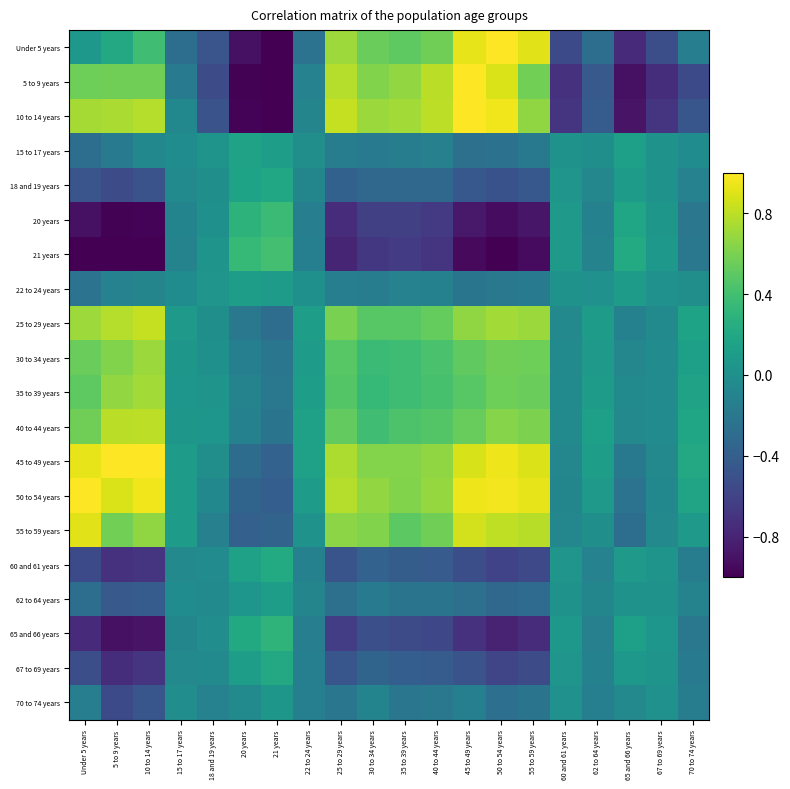

Reading left to right, extract all data points from this chart.

Under 5 years: Under 5 years=0.1	5 to 9 years=0.2	10 to 14 years=0.4	15 to 17 years=-0.3	18 and 19 years=-0.5	20 years=-0.9	21 years=-1.0	22 to 24 years=-0.2	25 to 29 years=0.7	30 to 34 years=0.5	35 to 39 years=0.5	40 to 44 years=0.6	45 to 49 years=0.9	50 to 54 years=1.0	55 to 59 years=0.9	60 and 61 years=-0.5	62 to 64 years=-0.3	65 and 66 years=-0.8	67 to 69 years=-0.5	70 to 74 years=-0.1
5 to 9 years: Under 5 years=0.6	5 to 9 years=0.6	10 to 14 years=0.6	15 to 17 years=-0.2	18 and 19 years=-0.5	20 years=-1.0	21 years=-1.0	22 to 24 years=-0.1	25 to 29 years=0.8	30 to 34 years=0.6	35 to 39 years=0.7	40 to 44 years=0.8	45 to 49 years=1.0	50 to 54 years=0.9	55 to 59 years=0.6	60 and 61 years=-0.7	62 to 64 years=-0.4	65 and 66 years=-0.9	67 to 69 years=-0.7	70 to 74 years=-0.5
10 to 14 years: Under 5 years=0.7	5 to 9 years=0.7	10 to 14 years=0.8	15 to 17 years=-0.1	18 and 19 years=-0.5	20 years=-1.0	21 years=-1.0	22 to 24 years=-0.1	25 to 29 years=0.8	30 to 34 years=0.7	35 to 39 years=0.7	40 to 44 years=0.8	45 to 49 years=1.0	50 to 54 years=1.0	55 to 59 years=0.7	60 and 61 years=-0.7	62 to 64 years=-0.4	65 and 66 years=-0.9	67 to 69 years=-0.7	70 to 74 years=-0.5
15 to 17 years: Under 5 years=-0.3	5 to 9 years=-0.2	10 to 14 years=-0.1	15 to 17 years=-0.0	18 and 19 years=0.0	20 years=0.2	21 years=0.1	22 to 24 years=-0.0	25 to 29 years=-0.2	30 to 34 years=-0.2	35 to 39 years=-0.2	40 to 44 years=-0.1	45 to 49 years=-0.3	50 to 54 years=-0.2	55 to 59 years=-0.2	60 and 61 years=0.0	62 to 64 years=-0.0	65 and 66 years=0.1	67 to 69 years=0.0	70 to 74 years=-0.0
18 and 19 years: Under 5 years=-0.5	5 to 9 years=-0.5	10 to 14 years=-0.5	15 to 17 years=-0.1	18 and 19 years=-0.0	20 years=0.2	21 years=0.2	22 to 24 years=-0.1	25 to 29 years=-0.4	30 to 34 years=-0.3	35 to 39 years=-0.3	40 to 44 years=-0.3	45 to 49 years=-0.5	50 to 54 years=-0.5	55 to 59 years=-0.4	60 and 61 years=0.0	62 to 64 years=-0.1	65 and 66 years=0.1	67 to 69 years=0.0	70 to 74 years=-0.1
20 years: Under 5 years=-0.9	5 to 9 years=-1.0	10 to 14 years=-1.0	15 to 17 years=-0.1	18 and 19 years=0.0	20 years=0.3	21 years=0.4	22 to 24 years=-0.1	25 to 29 years=-0.7	30 to 34 years=-0.6	35 to 39 years=-0.6	40 to 44 years=-0.7	45 to 49 years=-0.9	50 to 54 years=-0.9	55 to 59 years=-0.9	60 and 61 years=0.1	62 to 64 years=-0.1	65 and 66 years=0.2	67 to 69 years=0.1	70 to 74 years=-0.2
21 years: Under 5 years=-1.0	5 to 9 years=-1.0	10 to 14 years=-1.0	15 to 17 years=-0.1	18 and 19 years=0.0	20 years=0.3	21 years=0.4	22 to 24 years=-0.1	25 to 29 years=-0.8	30 to 34 years=-0.7	35 to 39 years=-0.7	40 to 44 years=-0.7	45 to 49 years=-0.9	50 to 54 years=-1.0	55 to 59 years=-0.9	60 and 61 years=0.1	62 to 64 years=-0.1	65 and 66 years=0.2	67 to 69 years=0.1	70 to 74 years=-0.2
22 to 24 years: Under 5 years=-0.2	5 to 9 years=-0.1	10 to 14 years=-0.1	15 to 17 years=-0.0	18 and 19 years=0.0	20 years=0.1	21 years=0.1	22 to 24 years=0.0	25 to 29 years=-0.1	30 to 34 years=-0.2	35 to 39 years=-0.1	40 to 44 years=-0.1	45 to 49 years=-0.2	50 to 54 years=-0.2	55 to 59 years=-0.2	60 and 61 years=0.0	62 to 64 years=0.0	65 and 66 years=0.1	67 to 69 years=0.0	70 to 74 years=-0.0
25 to 29 years: Under 5 years=0.7	5 to 9 years=0.8	10 to 14 years=0.8	15 to 17 years=0.1	18 and 19 years=-0.0	20 years=-0.2	21 years=-0.3	22 to 24 years=0.1	25 to 29 years=0.6	30 to 34 years=0.5	35 to 39 years=0.5	40 to 44 years=0.5	45 to 49 years=0.7	50 to 54 years=0.7	55 to 59 years=0.7	60 and 61 years=-0.1	62 to 64 years=0.1	65 and 66 years=-0.1	67 to 69 years=-0.0	70 to 74 years=0.2
30 to 34 years: Under 5 years=0.5	5 to 9 years=0.6	10 to 14 years=0.7	15 to 17 years=0.1	18 and 19 years=0.0	20 years=-0.1	21 years=-0.2	22 to 24 years=0.1	25 to 29 years=0.5	30 to 34 years=0.4	35 to 39 years=0.4	40 to 44 years=0.4	45 to 49 years=0.5	50 to 54 years=0.6	55 to 59 years=0.6	60 and 61 years=-0.0	62 to 64 years=0.1	65 and 66 years=-0.1	67 to 69 years=-0.0	70 to 74 years=0.1
35 to 39 years: Under 5 years=0.5	5 to 9 years=0.7	10 to 14 years=0.7	15 to 17 years=0.1	18 and 19 years=0.0	20 years=-0.1	21 years=-0.2	22 to 24 years=0.1	25 to 29 years=0.5	30 to 34 years=0.3	35 to 39 years=0.4	40 to 44 years=0.4	45 to 49 years=0.5	50 to 54 years=0.6	55 to 59 years=0.5	60 and 61 years=-0.0	62 to 64 years=0.1	65 and 66 years=-0.0	67 to 69 years=-0.0	70 to 74 years=0.2
40 to 44 years: Under 5 years=0.6	5 to 9 years=0.8	10 to 14 years=0.8	15 to 17 years=0.1	18 and 19 years=0.0	20 years=-0.1	21 years=-0.2	22 to 24 years=0.1	25 to 29 years=0.5	30 to 34 years=0.4	35 to 39 years=0.4	40 to 44 years=0.5	45 to 49 years=0.5	50 to 54 years=0.6	55 to 59 years=0.6	60 and 61 years=-0.0	62 to 64 years=0.1	65 and 66 years=-0.1	67 to 69 years=-0.0	70 to 74 years=0.2
45 to 49 years: Under 5 years=0.9	5 to 9 years=1.0	10 to 14 years=1.0	15 to 17 years=0.1	18 and 19 years=-0.0	20 years=-0.3	21 years=-0.4	22 to 24 years=0.1	25 to 29 years=0.8	30 to 34 years=0.6	35 to 39 years=0.6	40 to 44 years=0.7	45 to 49 years=0.9	50 to 54 years=0.9	55 to 59 years=0.9	60 and 61 years=-0.1	62 to 64 years=0.1	65 and 66 years=-0.2	67 to 69 years=-0.1	70 to 74 years=0.2
50 to 54 years: Under 5 years=1.0	5 to 9 years=0.9	10 to 14 years=1.0	15 to 17 years=0.1	18 and 19 years=-0.1	20 years=-0.4	21 years=-0.4	22 to 24 years=0.1	25 to 29 years=0.8	30 to 34 years=0.7	35 to 39 years=0.6	40 to 44 years=0.7	45 to 49 years=0.9	50 to 54 years=1.0	55 to 59 years=0.9	60 and 61 years=-0.1	62 to 64 years=0.1	65 and 66 years=-0.2	67 to 69 years=-0.1	70 to 74 years=0.2
55 to 59 years: Under 5 years=0.9	5 to 9 years=0.6	10 to 14 years=0.7	15 to 17 years=0.1	18 and 19 years=-0.1	20 years=-0.4	21 years=-0.4	22 to 24 years=0.0	25 to 29 years=0.7	30 to 34 years=0.6	35 to 39 years=0.5	40 to 44 years=0.6	45 to 49 years=0.9	50 to 54 years=0.8	55 to 59 years=0.8	60 and 61 years=-0.1	62 to 64 years=-0.0	65 and 66 years=-0.3	67 to 69 years=-0.1	70 to 74 years=0.1
60 and 61 years: Under 5 years=-0.5	5 to 9 years=-0.7	10 to 14 years=-0.7	15 to 17 years=-0.1	18 and 19 years=-0.0	20 years=0.1	21 years=0.2	22 to 24 years=-0.1	25 to 29 years=-0.5	30 to 34 years=-0.4	35 to 39 years=-0.4	40 to 44 years=-0.4	45 to 49 years=-0.5	50 to 54 years=-0.6	55 to 59 years=-0.6	60 and 61 years=0.0	62 to 64 years=-0.1	65 and 66 years=0.1	67 to 69 years=0.0	70 to 74 years=-0.2
62 to 64 years: Under 5 years=-0.3	5 to 9 years=-0.4	10 to 14 years=-0.4	15 to 17 years=-0.0	18 and 19 years=-0.0	20 years=0.0	21 years=0.1	22 to 24 years=-0.1	25 to 29 years=-0.3	30 to 34 years=-0.2	35 to 39 years=-0.2	40 to 44 years=-0.2	45 to 49 years=-0.3	50 to 54 years=-0.3	55 to 59 years=-0.3	60 and 61 years=0.0	62 to 64 years=-0.1	65 and 66 years=0.0	67 to 69 years=0.0	70 to 74 years=-0.1
65 and 66 years: Under 5 years=-0.8	5 to 9 years=-0.9	10 to 14 years=-0.9	15 to 17 years=-0.1	18 and 19 years=-0.0	20 years=0.2	21 years=0.3	22 to 24 years=-0.1	25 to 29 years=-0.6	30 to 34 years=-0.5	35 to 39 years=-0.5	40 to 44 years=-0.6	45 to 49 years=-0.7	50 to 54 years=-0.8	55 to 59 years=-0.7	60 and 61 years=0.1	62 to 64 years=-0.1	65 and 66 years=0.1	67 to 69 years=0.0	70 to 74 years=-0.2
67 to 69 years: Under 5 years=-0.5	5 to 9 years=-0.7	10 to 14 years=-0.7	15 to 17 years=-0.1	18 and 19 years=-0.0	20 years=0.1	21 years=0.2	22 to 24 years=-0.1	25 to 29 years=-0.5	30 to 34 years=-0.4	35 to 39 years=-0.4	40 to 44 years=-0.4	45 to 49 years=-0.5	50 to 54 years=-0.6	55 to 59 years=-0.5	60 and 61 years=0.0	62 to 64 years=-0.1	65 and 66 years=0.1	67 to 69 years=0.0	70 to 74 years=-0.2
70 to 74 years: Under 5 years=-0.1	5 to 9 years=-0.5	10 to 14 years=-0.5	15 to 17 years=-0.0	18 and 19 years=-0.1	20 years=-0.0	21 years=0.1	22 to 24 years=-0.1	25 to 29 years=-0.2	30 to 34 years=-0.1	35 to 39 years=-0.2	40 to 44 years=-0.2	45 to 49 years=-0.1	50 to 54 years=-0.3	55 to 59 years=-0.2	60 and 61 years=0.0	62 to 64 years=-0.1	65 and 66 years=-0.1	67 to 69 years=0.0	70 to 74 years=-0.1